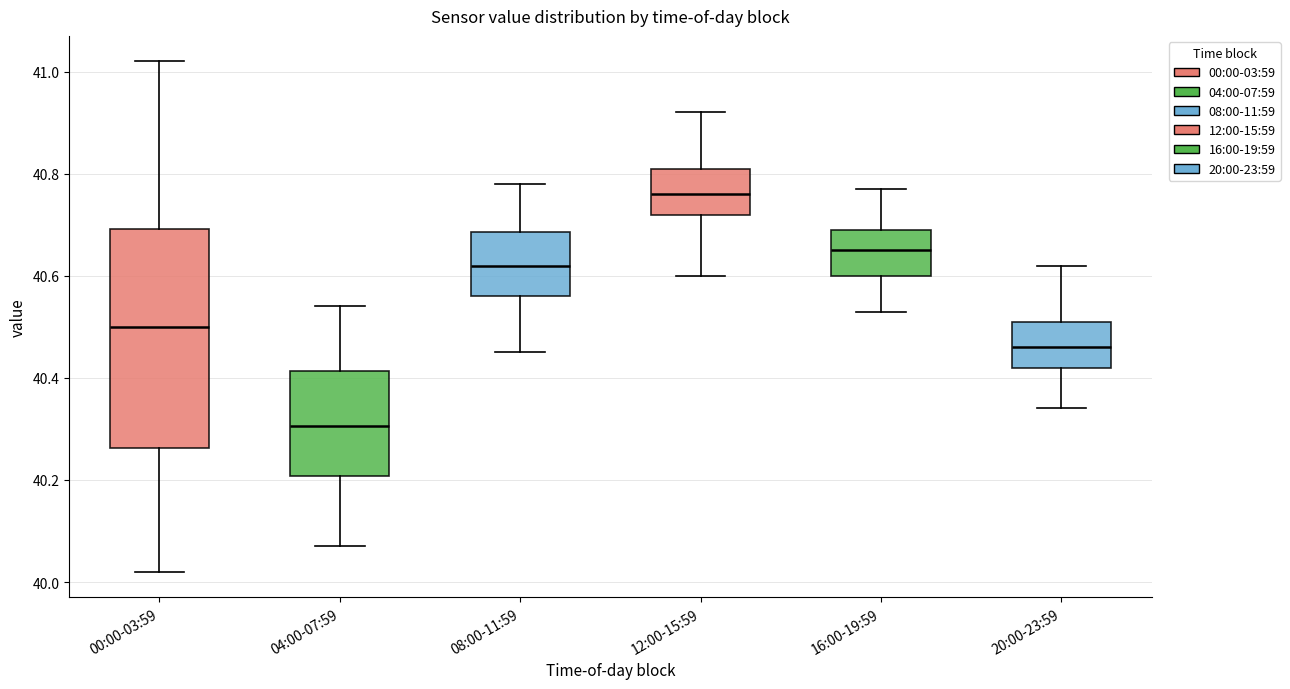

Where does the upper whisker of the box for 16:00-19:59 end on the y-axis? The values are not printed on the chart, so give them approximately, as read against the axis.

40.78